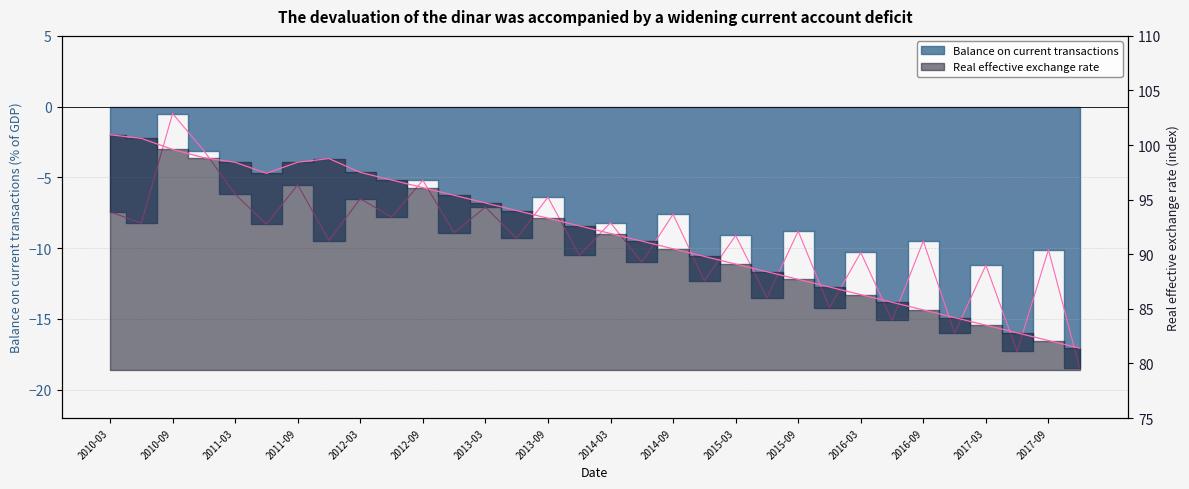

List the series in order of their peak value, lowest first.

Balance on current transactions, Real effective exchange rate